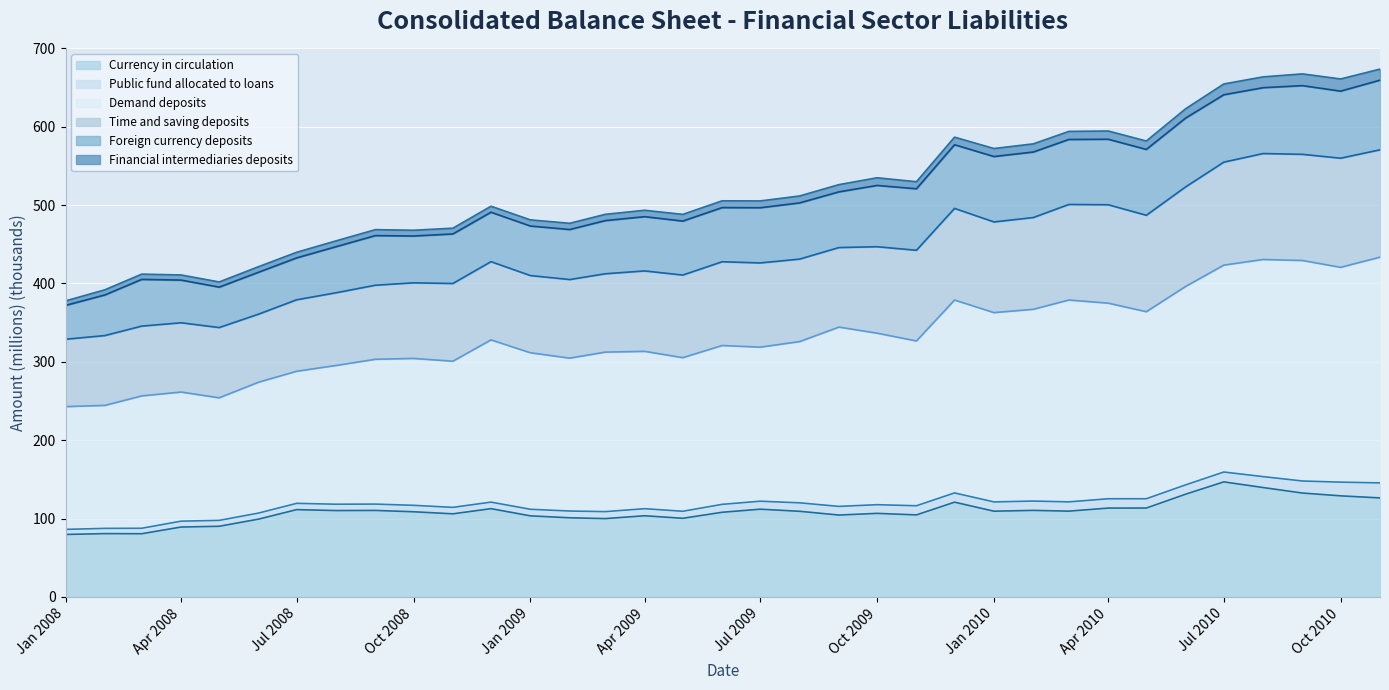

What are all the series names shown in the legend?

Currency in circulation, Public fund allocated to loans, Demand deposits, Time and saving deposits, Foreign currency deposits, Financial intermediaries deposits